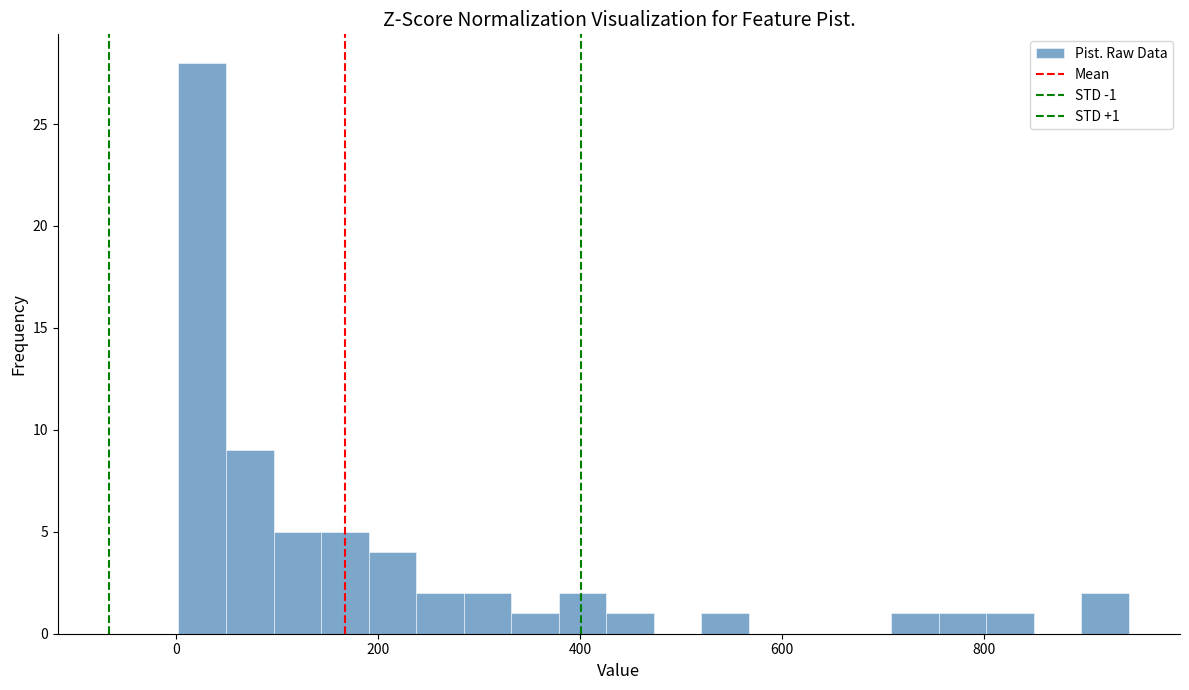

Around what value on the x-axis is the tallest bar? Give the approximate position of its centre, as read against the axis.

20